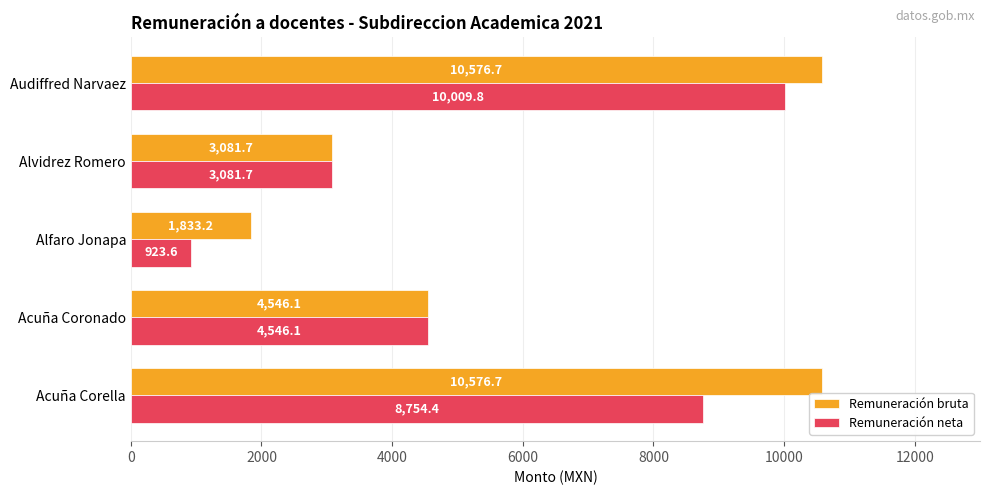

At which label is Remuneración neta closest to 5466?

Acuña Coronado